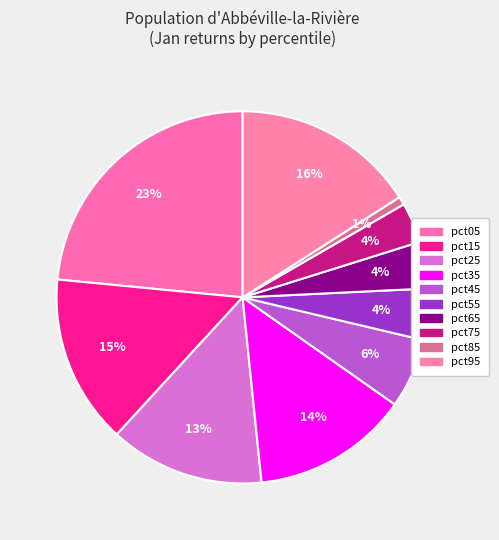

Is there any slice that represents more than half of the pie?

No